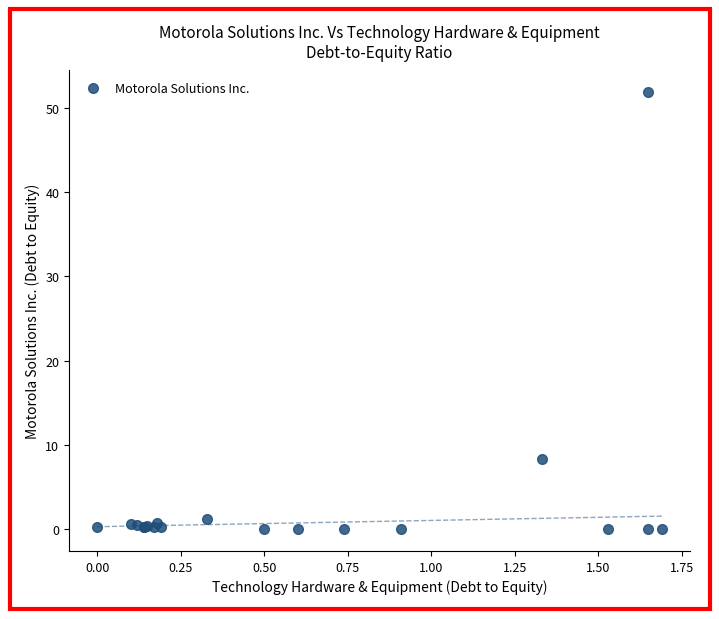

What Y value in the scatter plot is closest to 25?

8.3